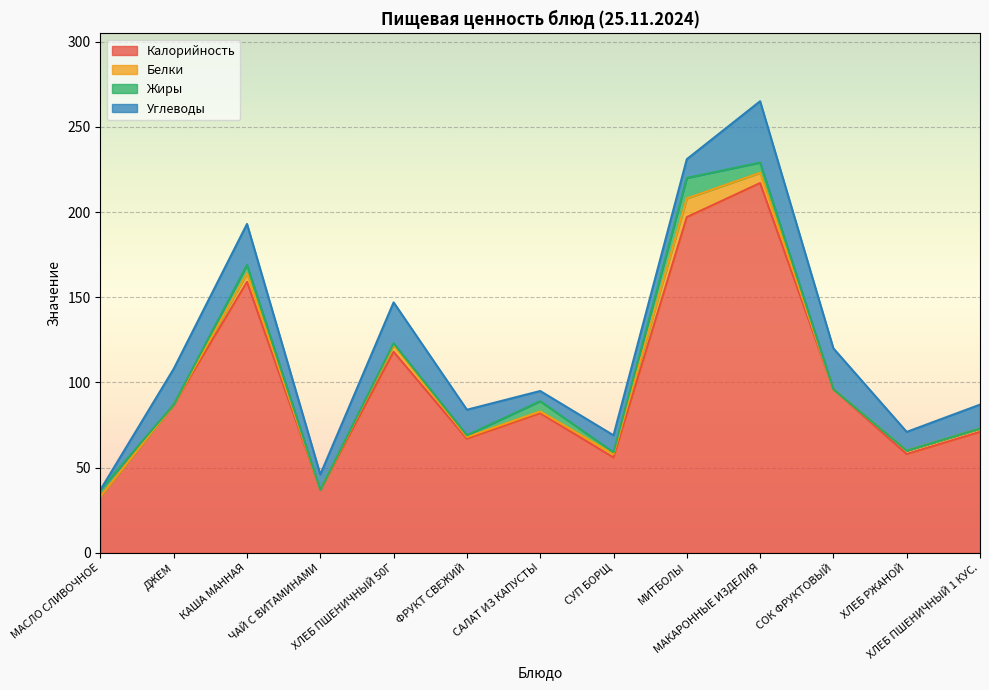

True or false: Калорийность and Жиры intersect in this chart.

False